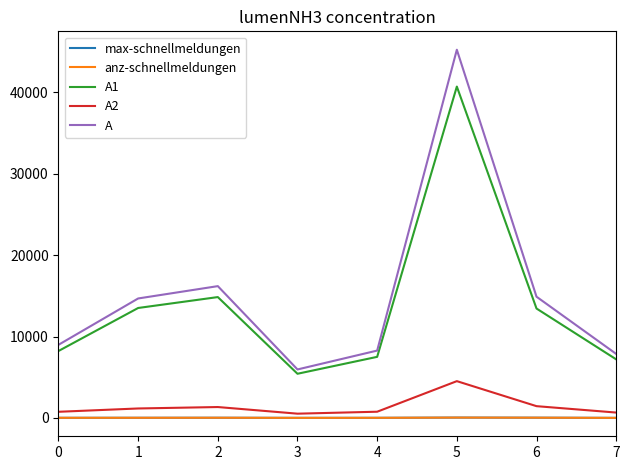

Which label corresponds to the smallest value in the chart?

7